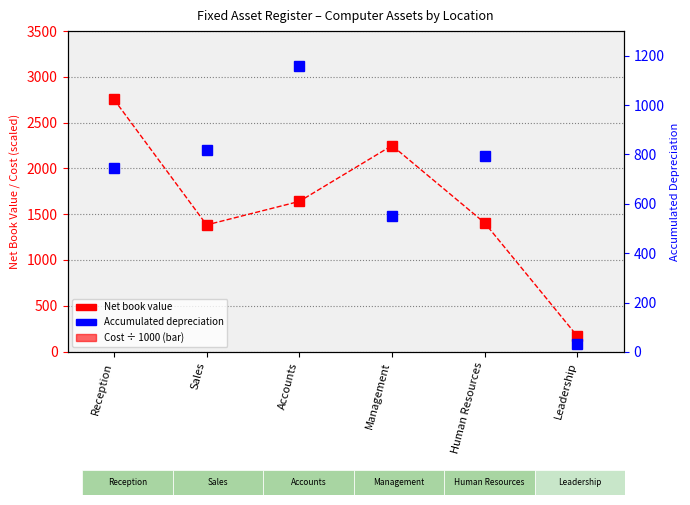

What is the difference between the Net book value values at Human Resources and Leadership?

1237.8